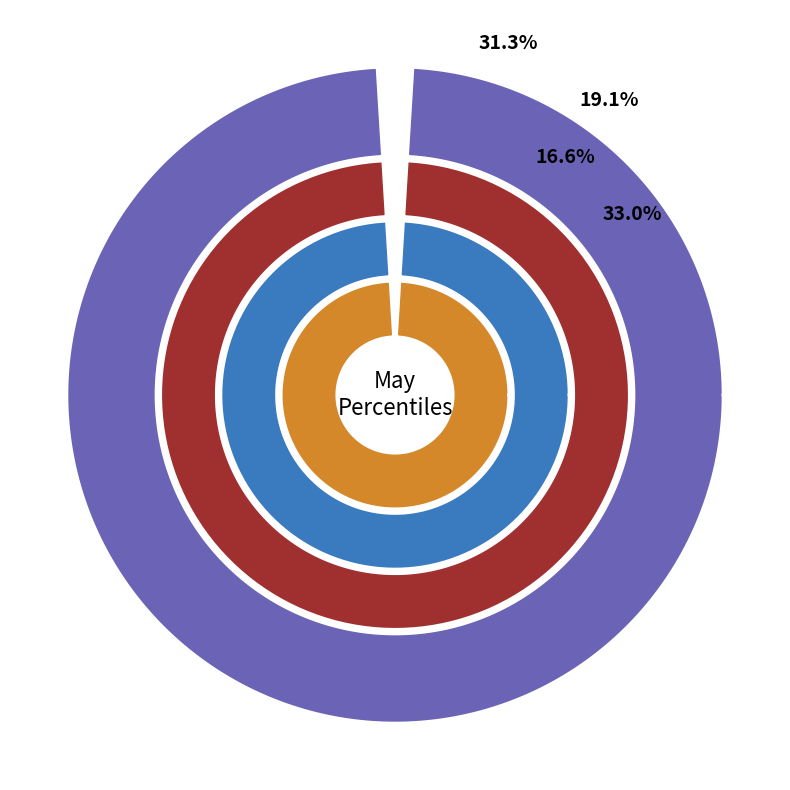

Which slice is the smallest?

pct25